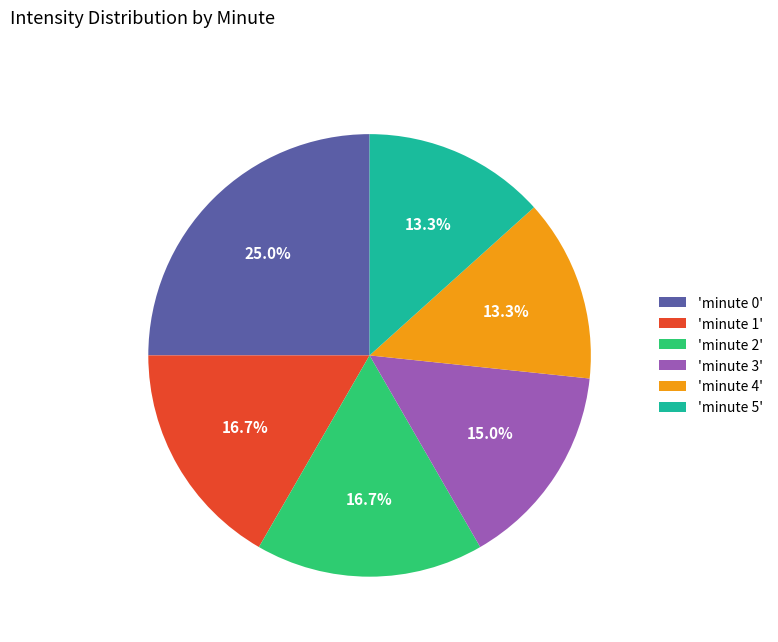

Between 'minute 0' and 'minute 2', which is larger?

'minute 0'